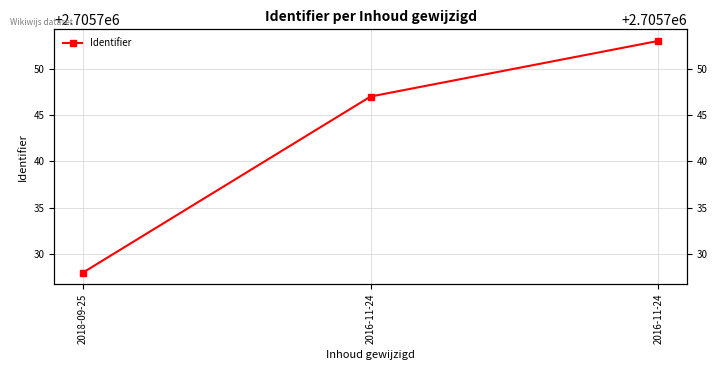

List the labels in order of value, largest first.

2016-11-24, 2016-11-24, 2018-09-25